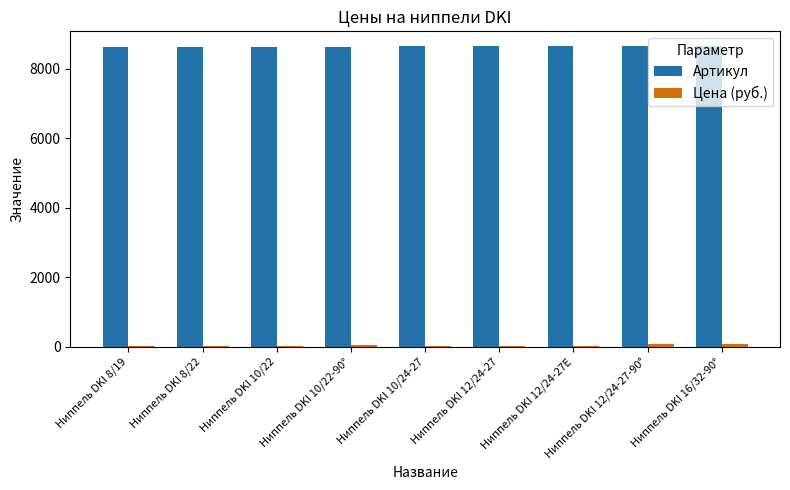

Does the chart contain stacked bars?

No